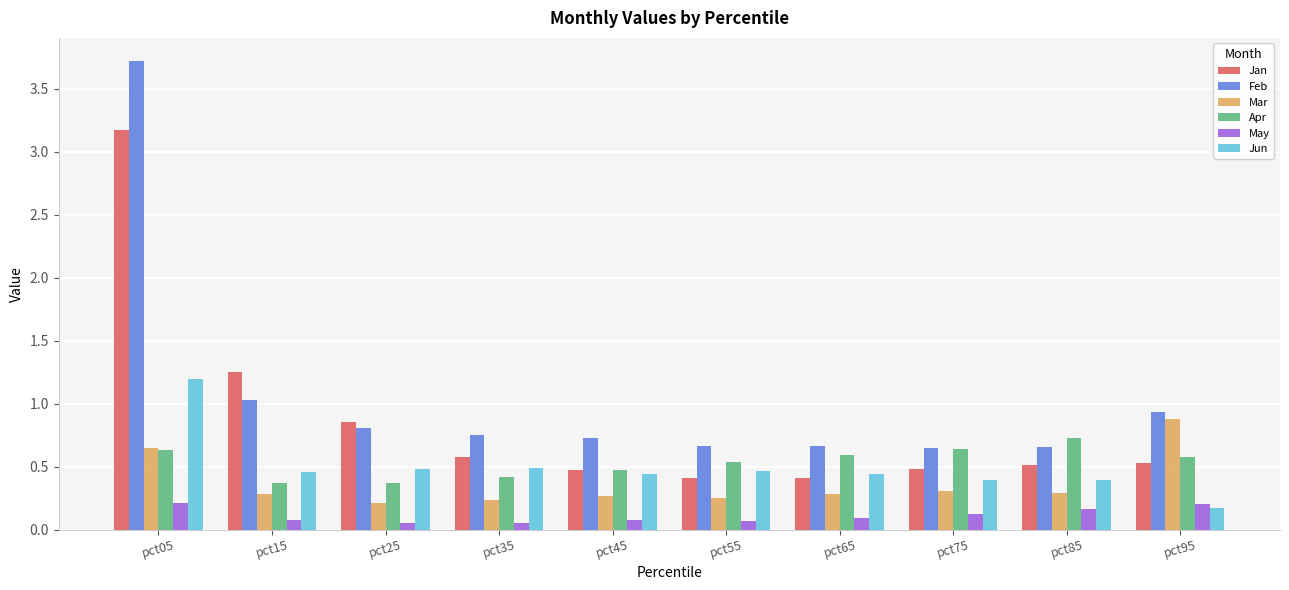

At which label does Feb reach its peak?

pct05